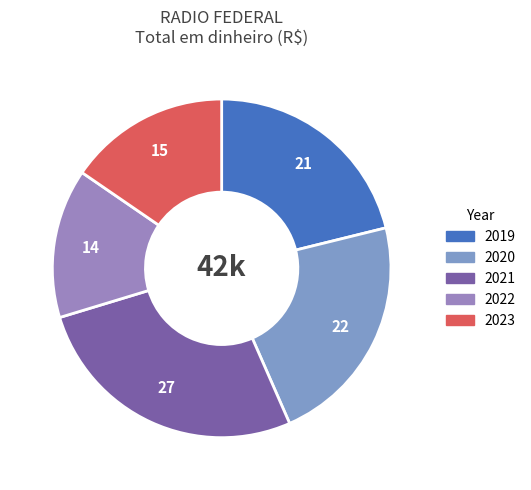

How many slices are in this pie chart?

5